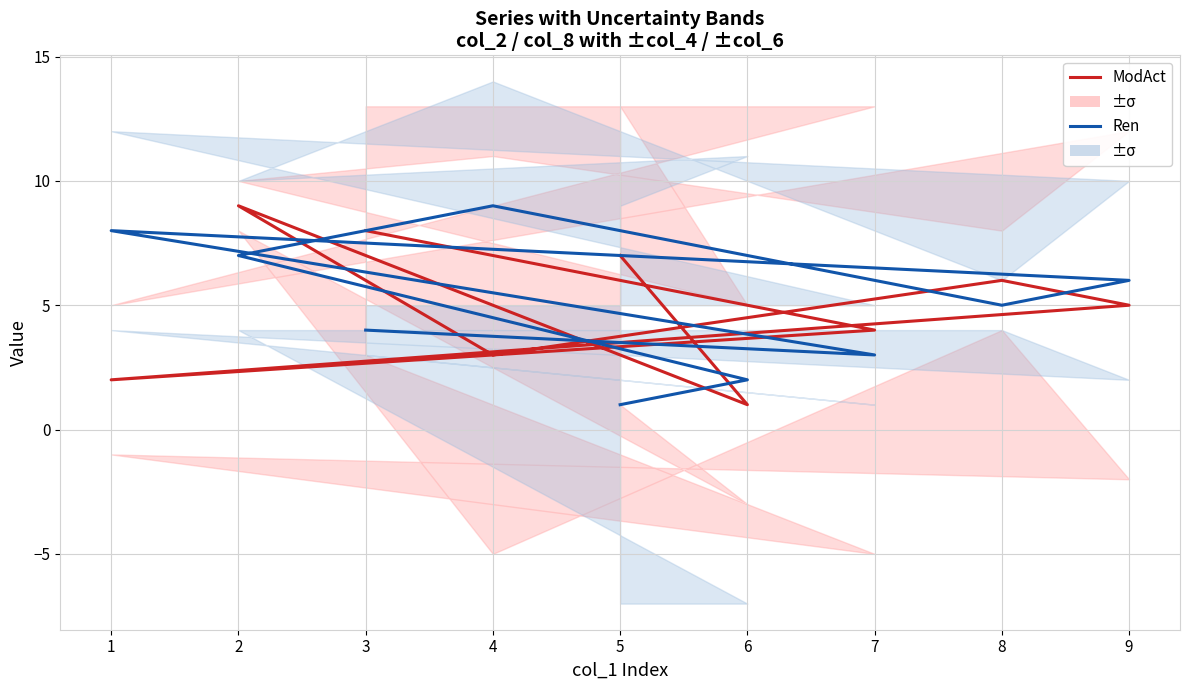

The ModAct series shows 5 at 4. True or false?

False